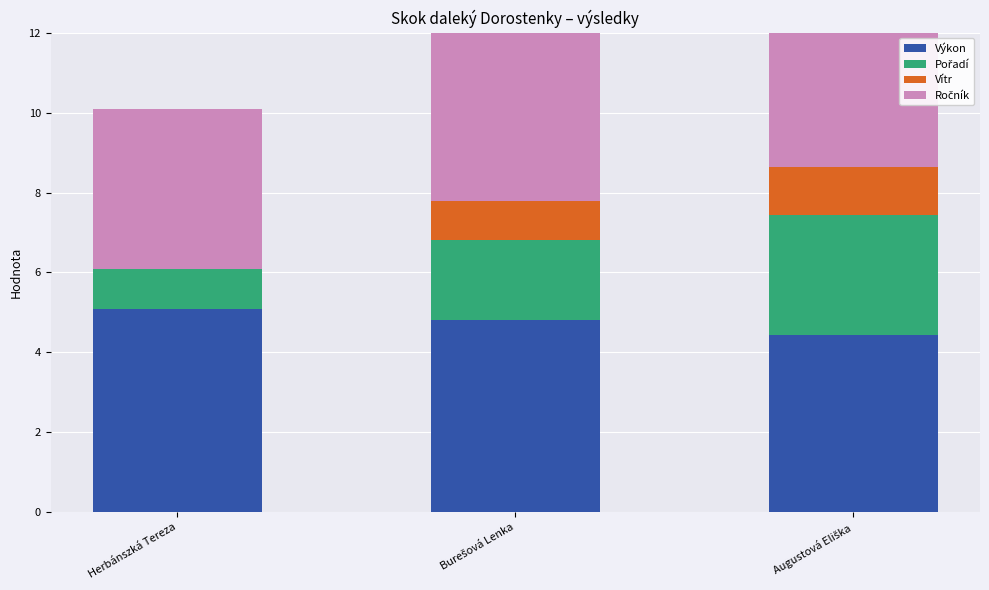

Is it true that Ročník equals 2.6 at Herbánszká Tereza?

False